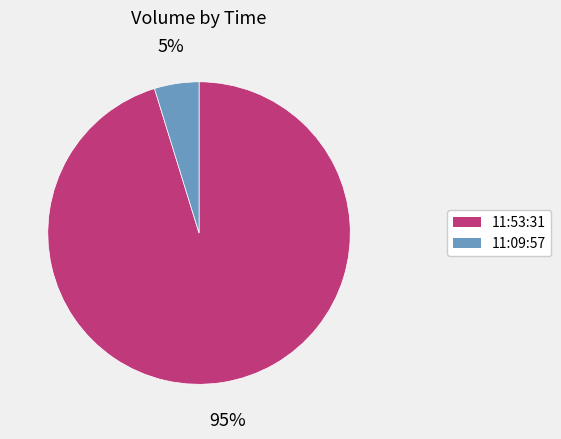

Between 11:09:57 and 11:53:31, which is larger?

11:53:31